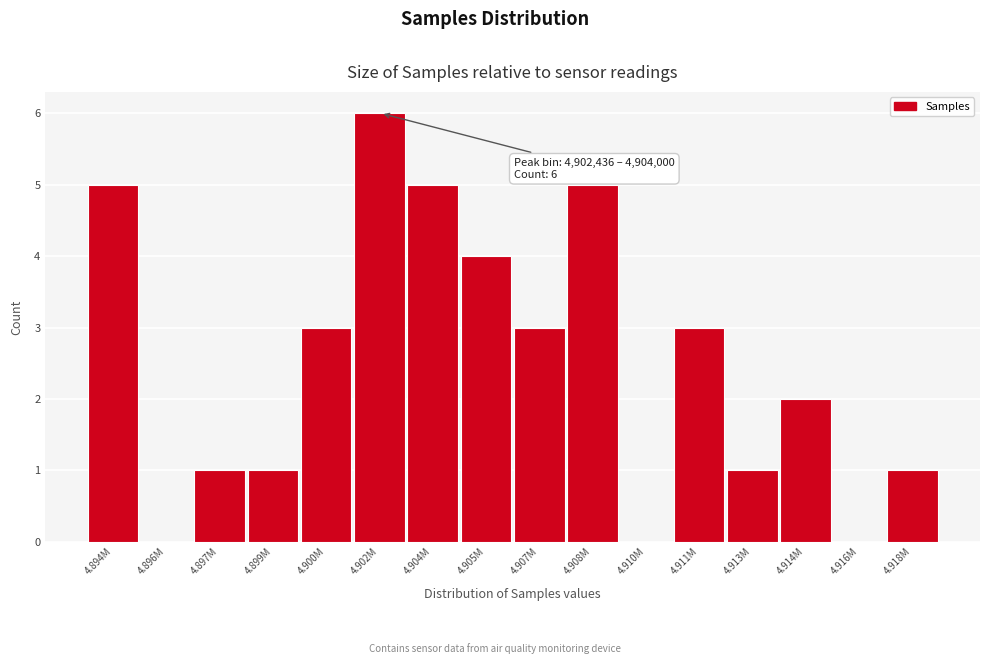

Reading right to left, extract all data points from this chart.

4.918M=1	4.916M=0	4.914M=2	4.913M=1	4.911M=3	4.910M=0	4.908M=5	4.907M=3	4.905M=4	4.904M=5	4.902M=6	4.900M=3	4.899M=1	4.897M=1	4.896M=0	4.894M=5